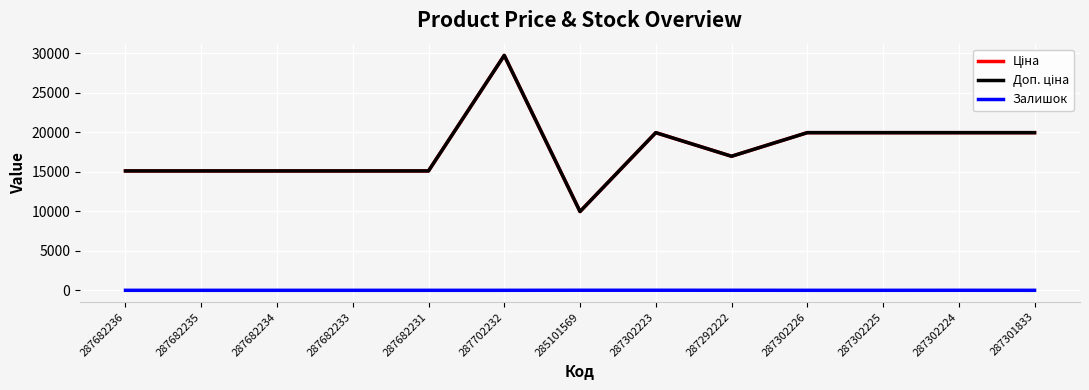

Is the value of Залишок at 287302226 greater than the value of Доп. ціна at 287682236?

No